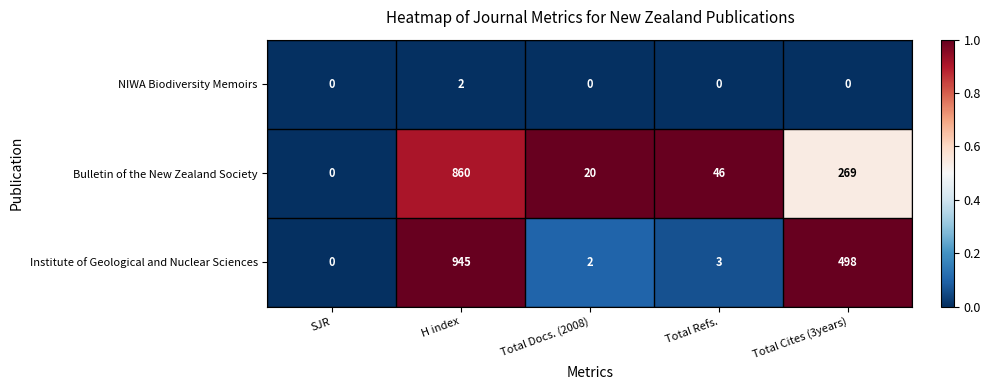

Where does the Bulletin of the New Zealand Society series first go above 46?

H index